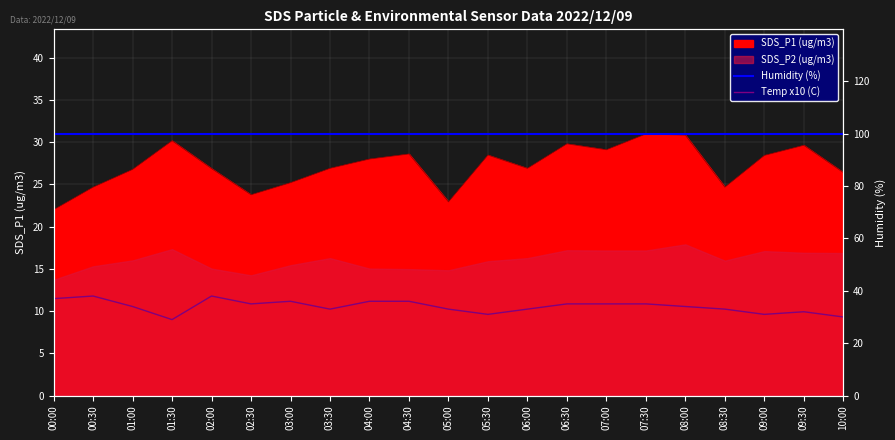

What is the sum of all Humidity (%) values?

2097.9